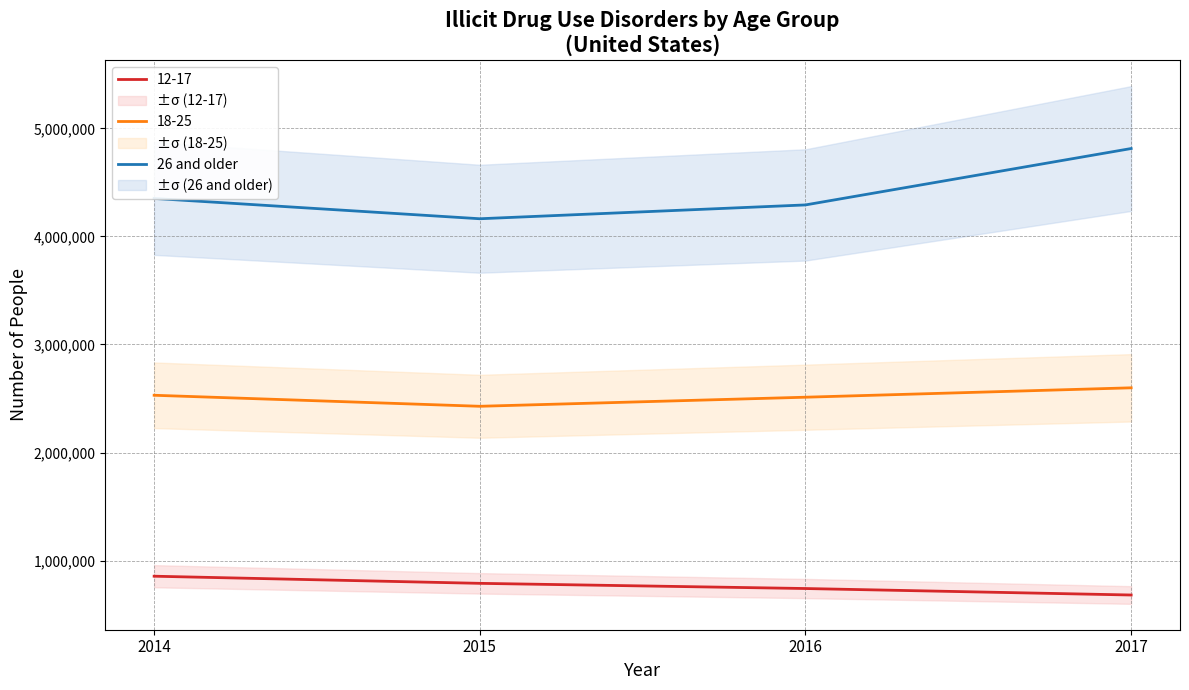

True or false: 26 and older and 18-25 intersect in this chart.

False